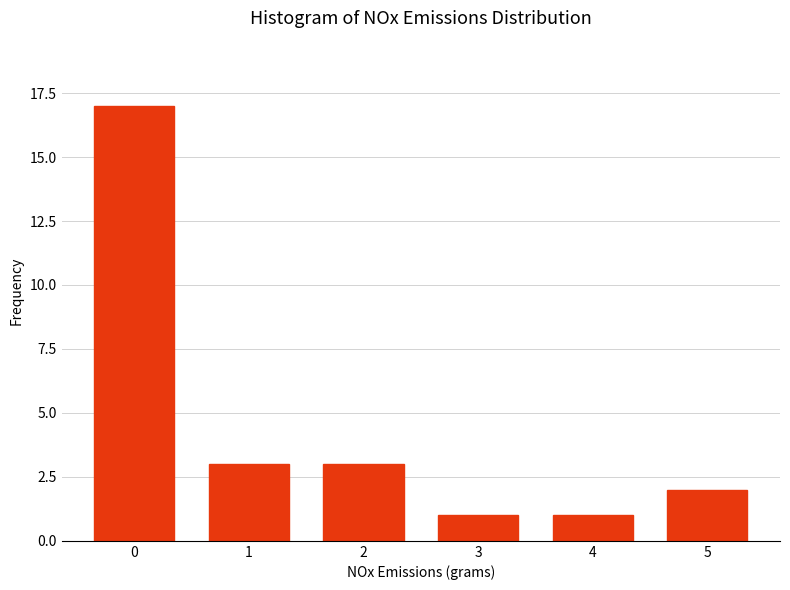

Reading left to right, transcribe all the data shown in this chart.

17	3	3	1	1	2